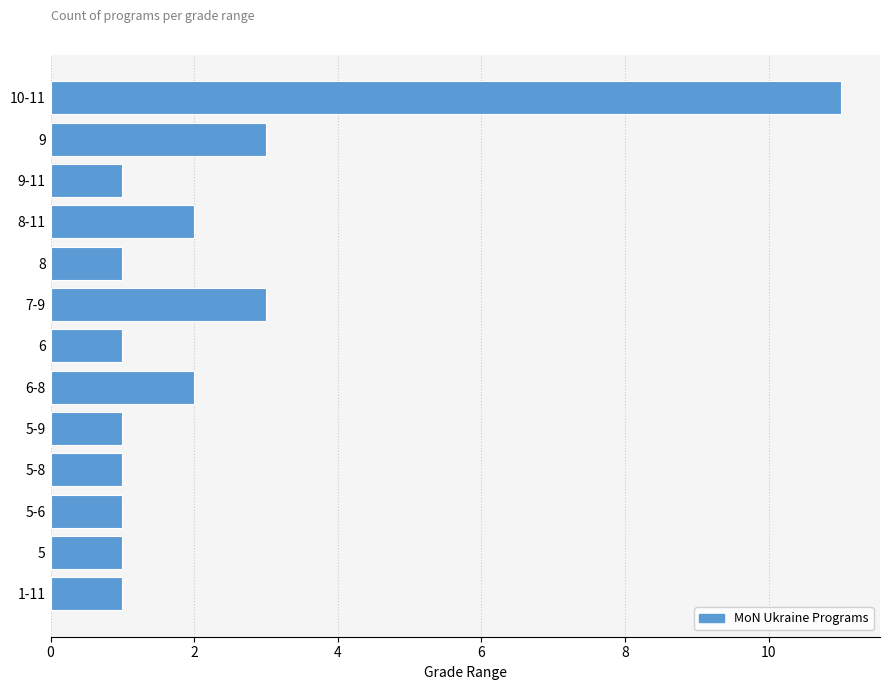

Reading bottom to top, what are all the values shown in this chart?

1-11=1	5=1	5-6=1	5-8=1	5-9=1	6-8=2	6=1	7-9=3	8=1	8-11=2	9-11=1	9=3	10-11=11